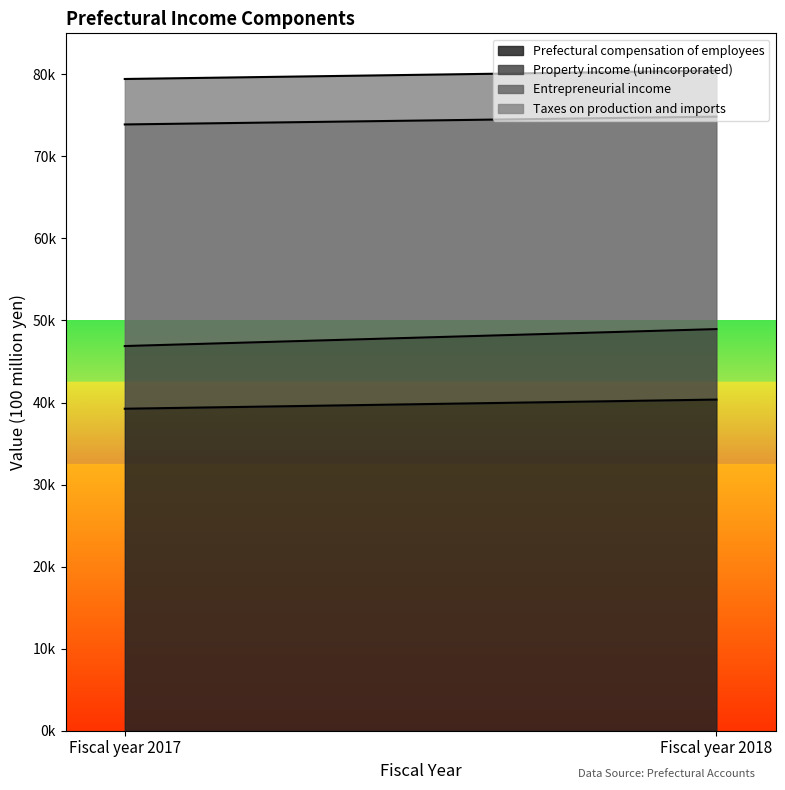

How many lines are shown in the chart?

4